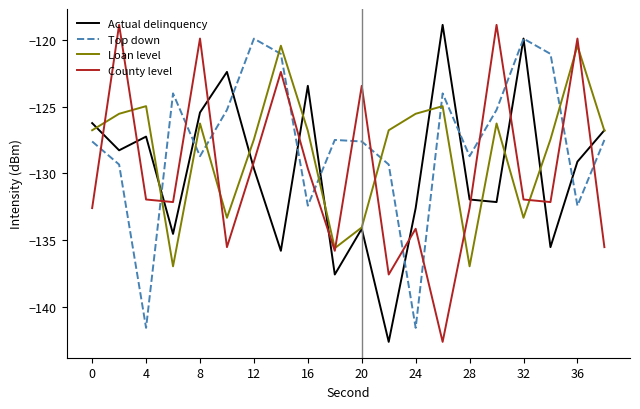

How many intersections are there between Top down and Loan level?

8